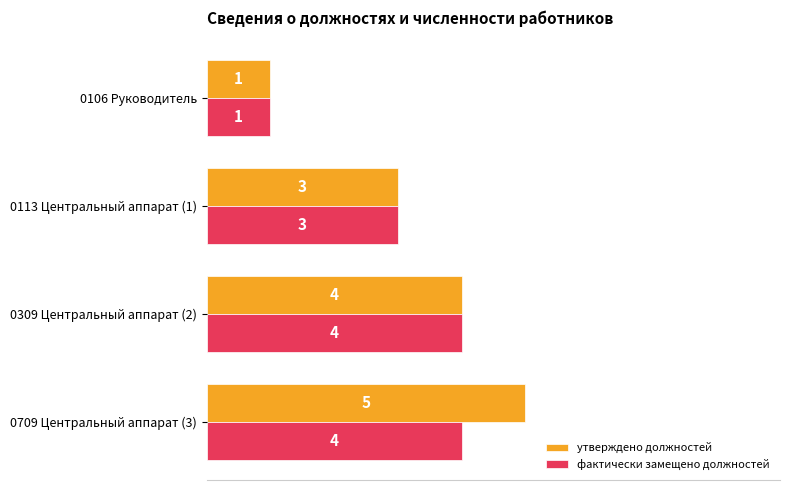

The value of утверждено должностей at 0113 Центральный аппарат (1) is 4. True or false?

False